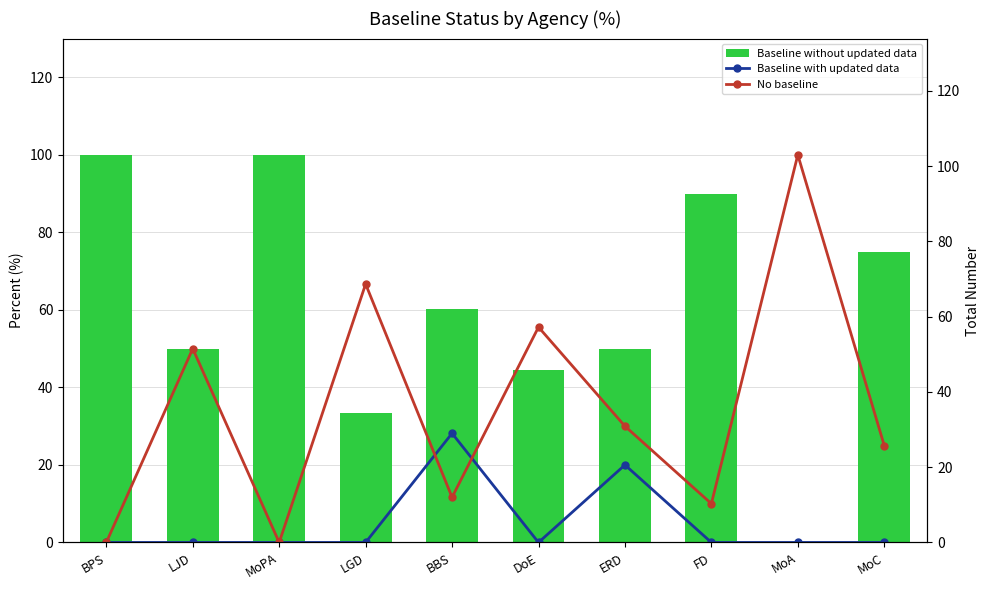

Which has a higher value, MoC or MoPA?

MoC